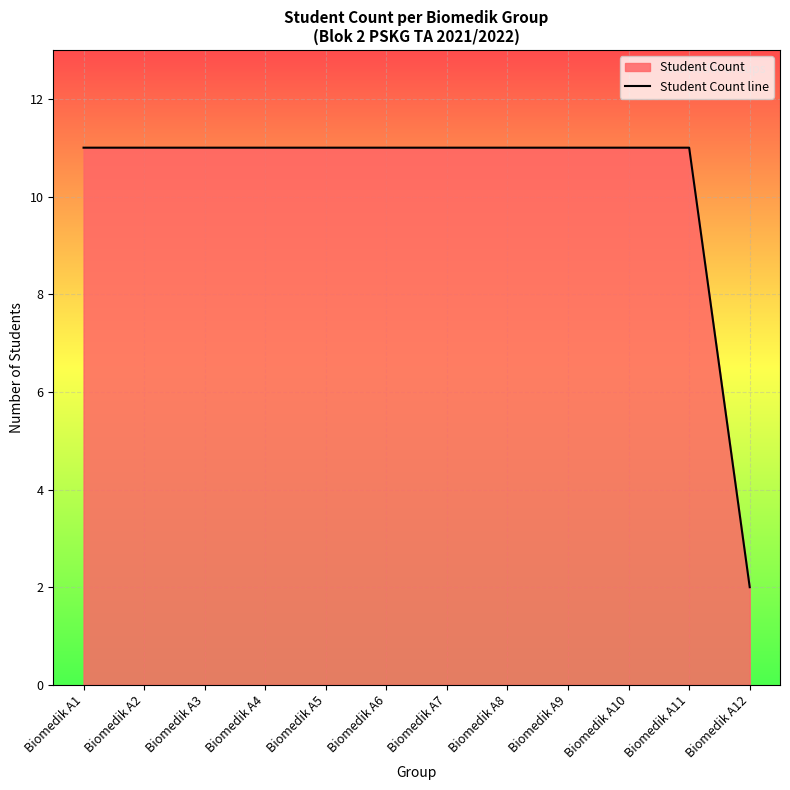

The chart shows a value of 7 at Biomedik A9. True or false?

False